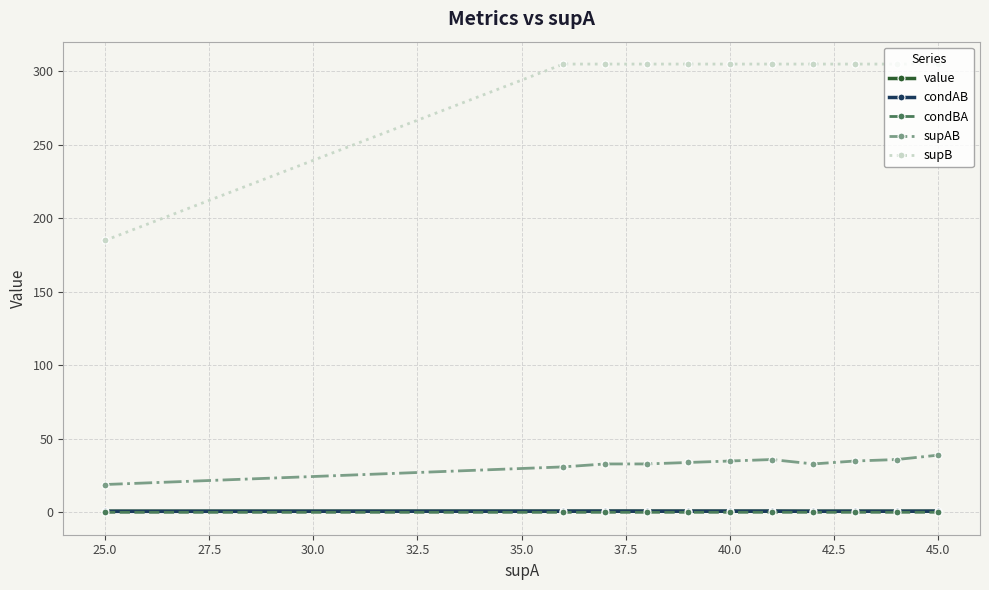

Which series has the widest spread of values?

supB